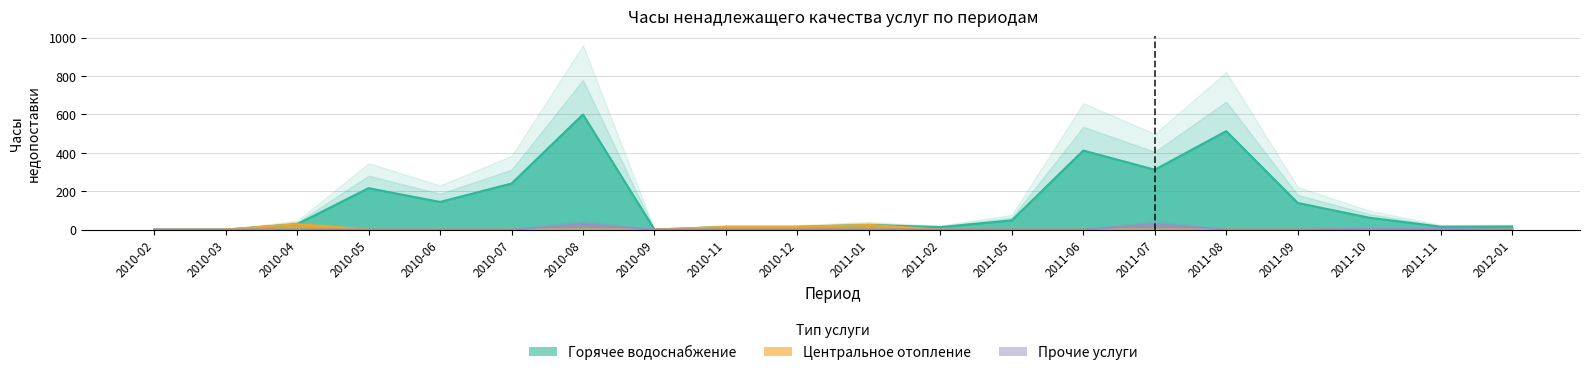

At which category does Прочие услуги reach its first local peak?

2010-08